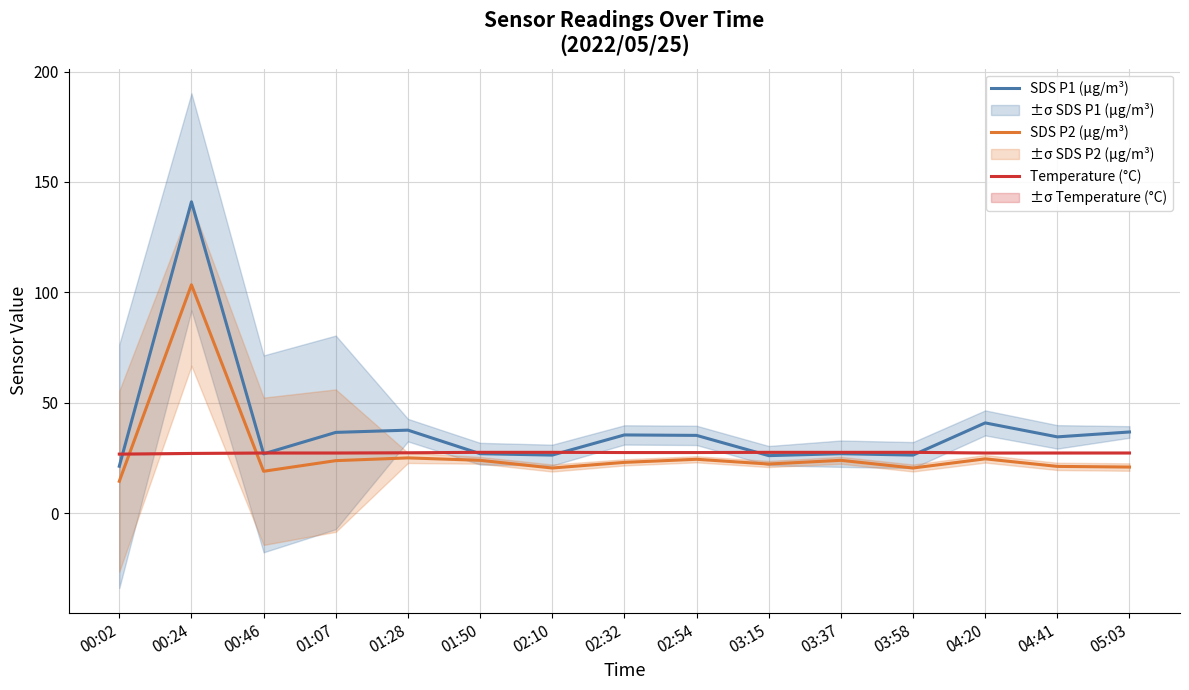

Between 02:32 and 03:37, which is larger?

02:32